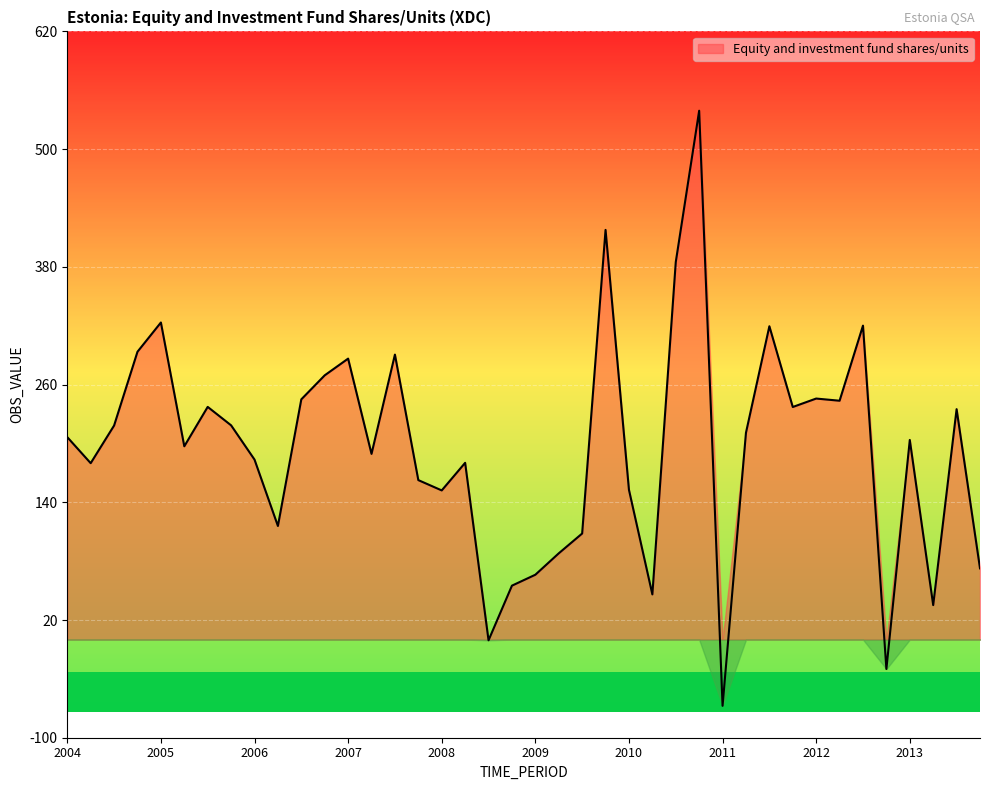

Reading right to left, transcribe all the data shown in this chart.

72.6	234.8	35.1	203.4	-30.0	319.9	243.4	245.6	237.0	319.3	210.8	-67.5	538.9	384.7	46.1	152.6	417.5	108.1	87.9	66.1	55.0	-0.7	180.1	152.0	162.5	290.4	189.2	286.3	269.3	244.8	115.8	183.4	218.3	237.1	197.0	323.1	293.3	218.1	179.8	206.3